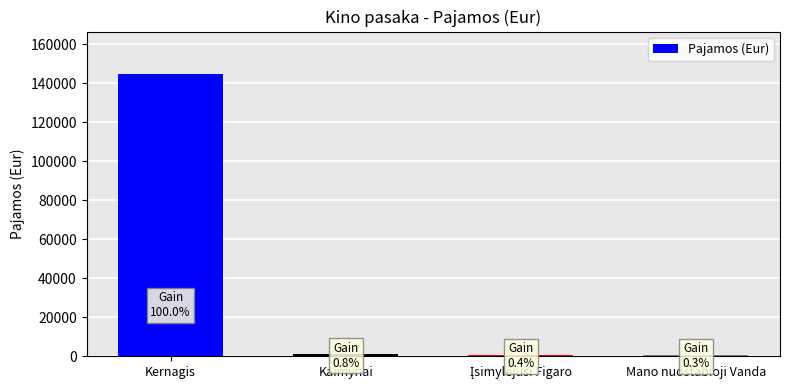

Are the bars horizontal?

No